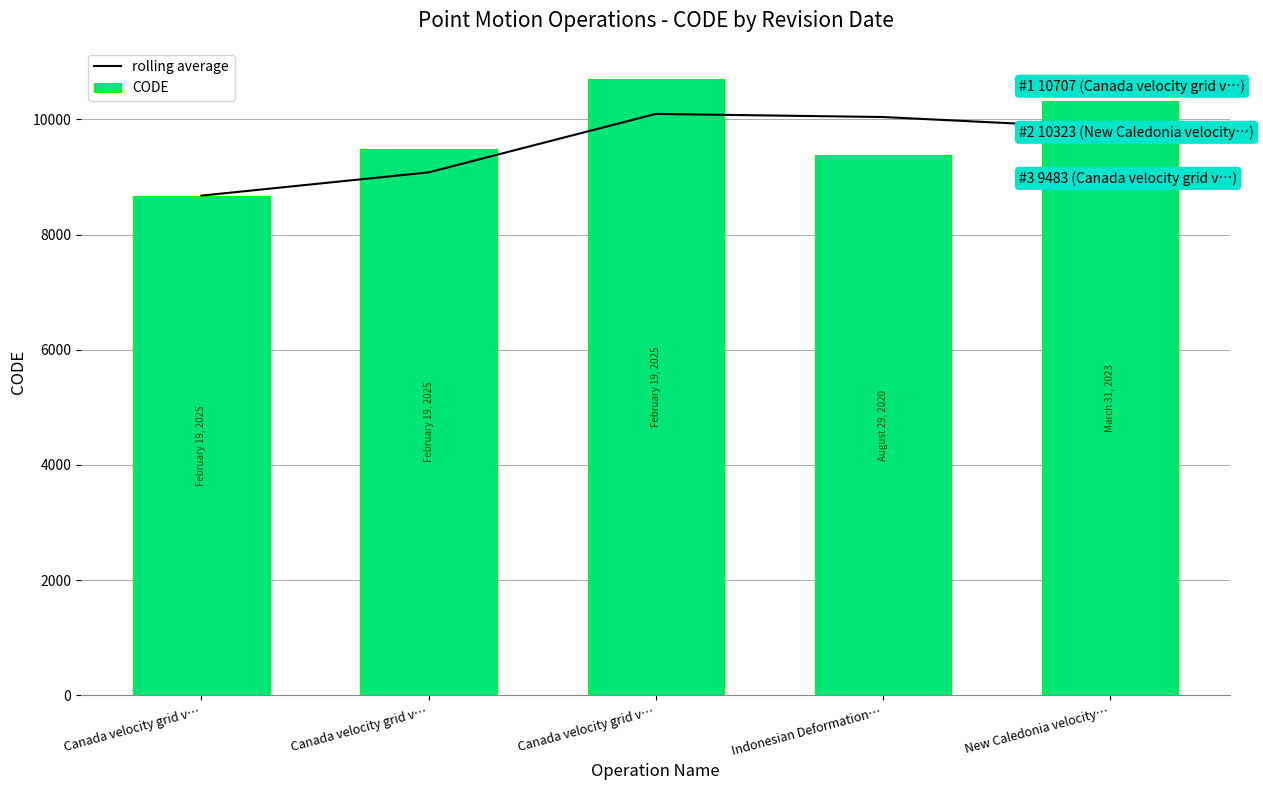

Does the chart contain any negative values?

No